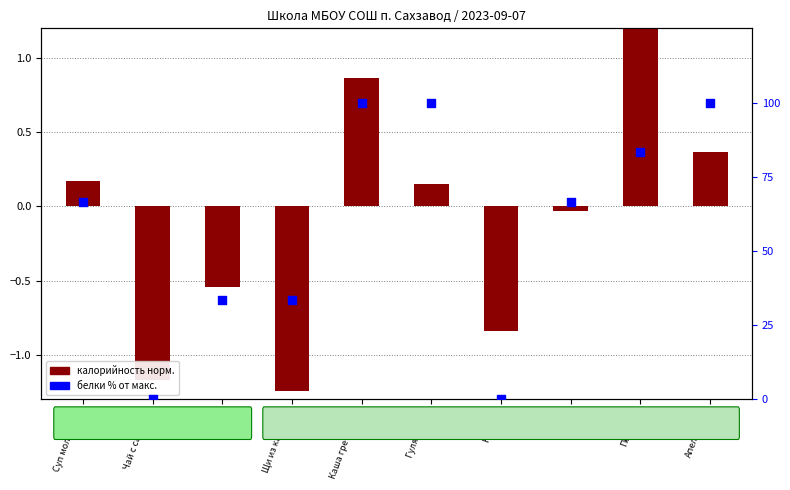

What is the ratio of the value at Гуляш соус to the value at Батон?

3.0